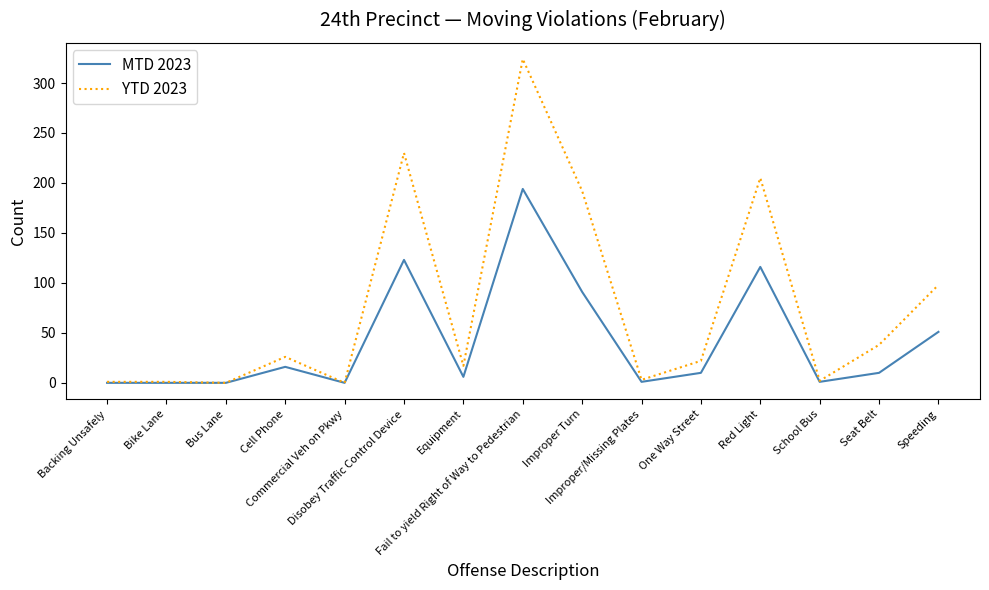

What is the maximum value for YTD 2023?

324